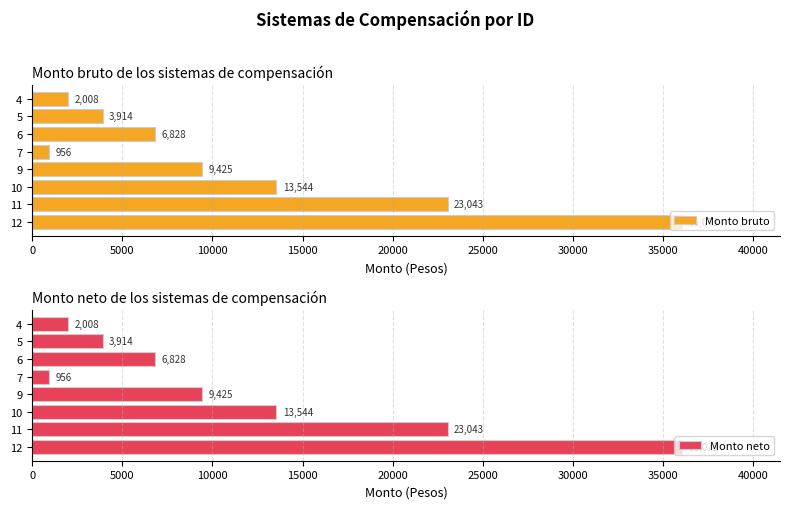

What value does the Monto neto series have at 5?

3914